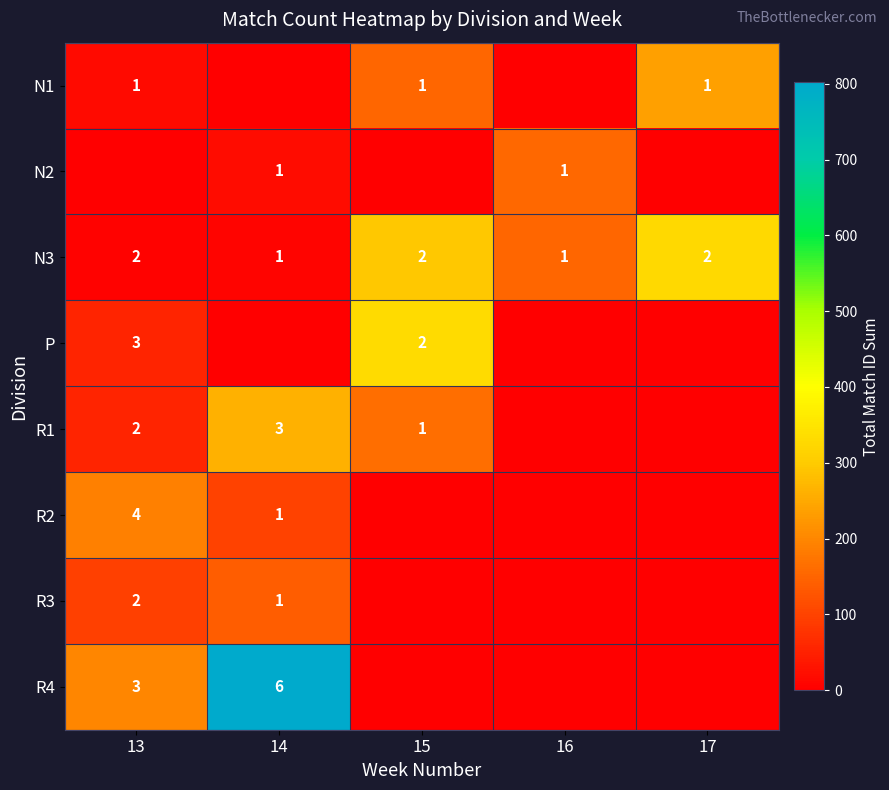

What is the sum of the N3 values at 17 and 15?

4